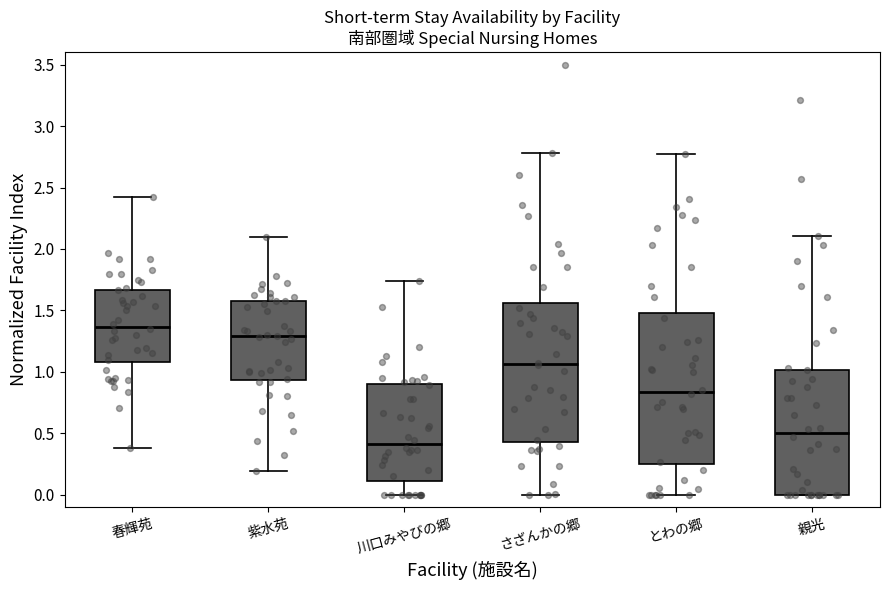

Which box has the lowest median line?

川口みやびの郷